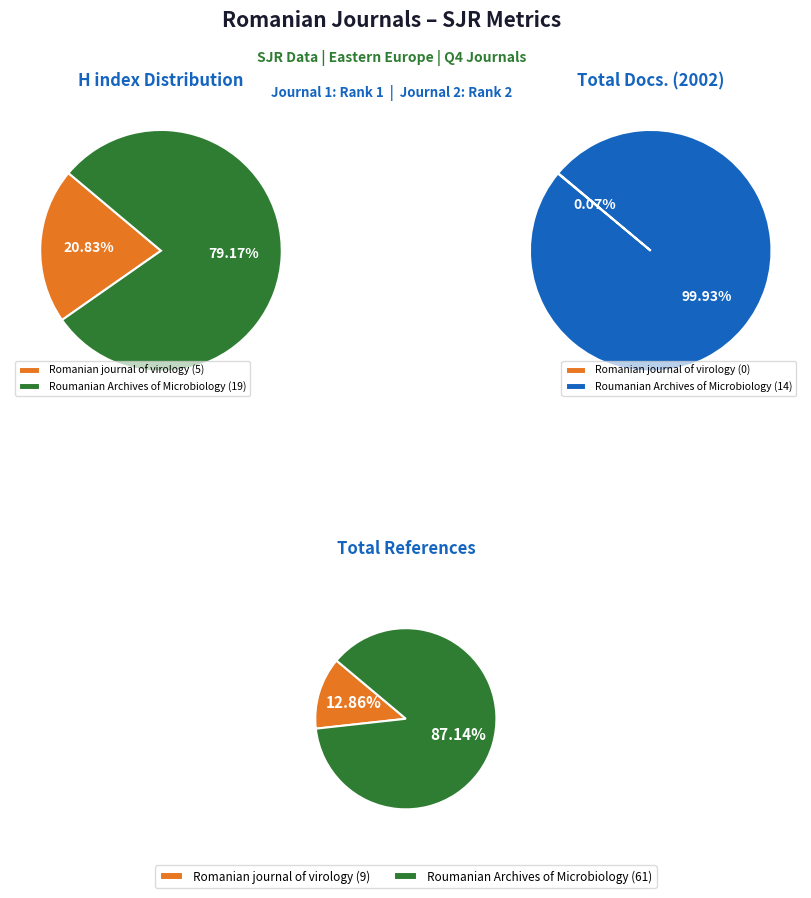

Does any single category account for the majority?

Yes